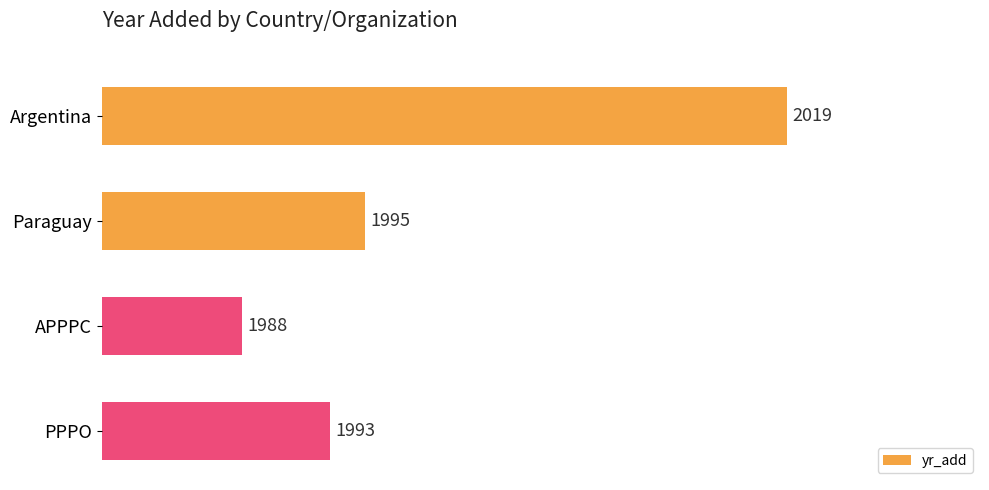

Does the chart contain stacked bars?

No